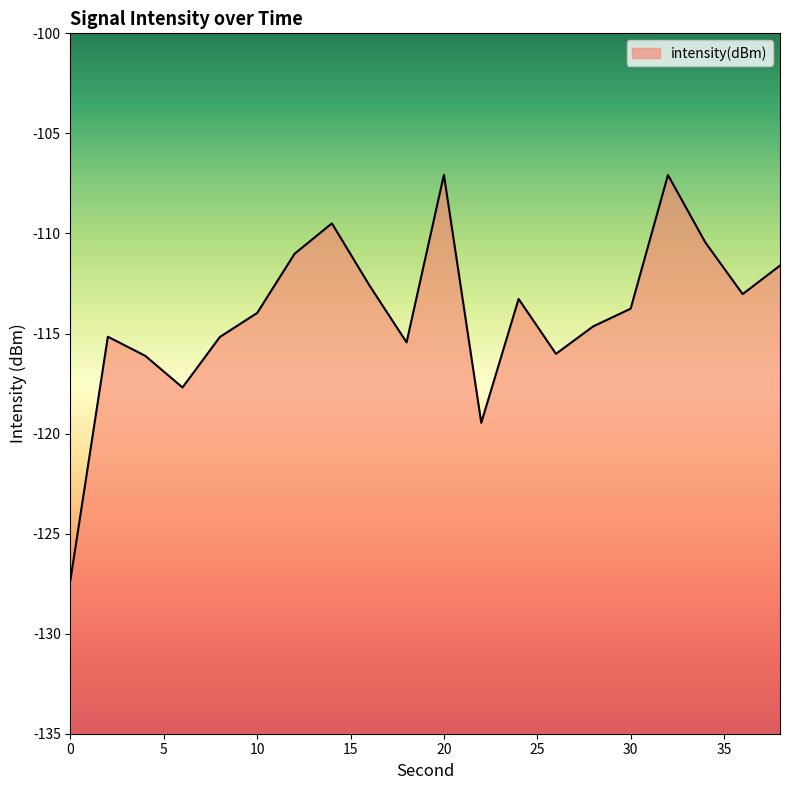

How many data points are less than -113?

13